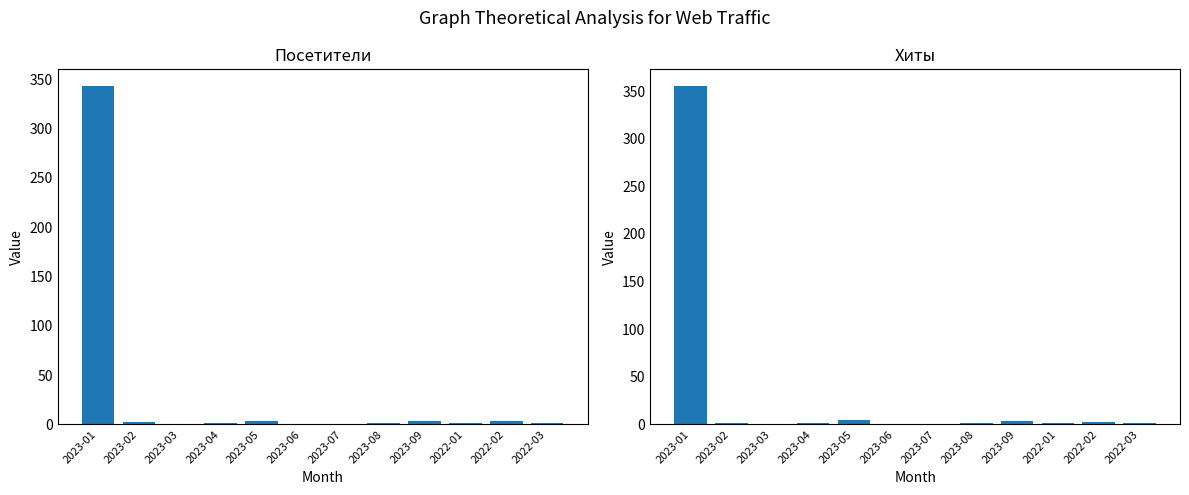

Between 2023-02 and 2023-03, which is larger?

2023-02